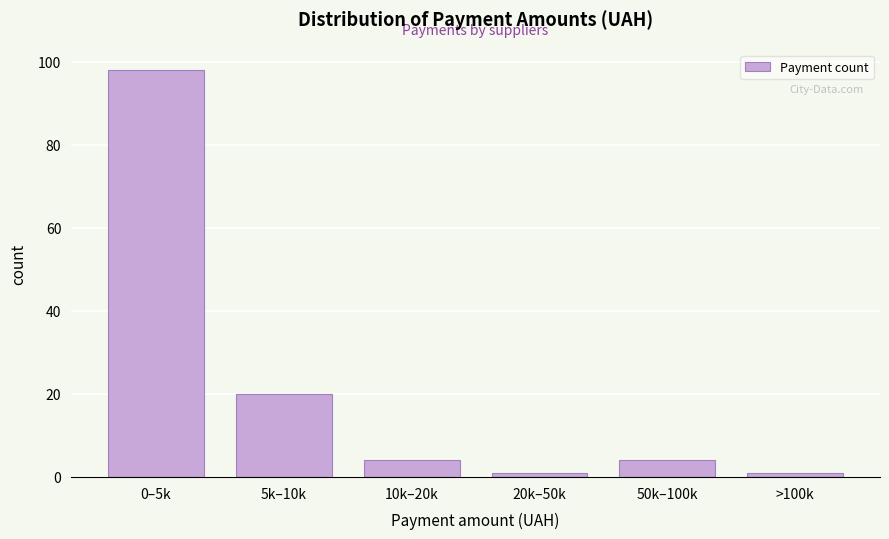

Reading left to right, what are all the values shown in this chart?

0–5k=98	5k–10k=20	10k–20k=4	20k–50k=1	50k–100k=4	>100k=1